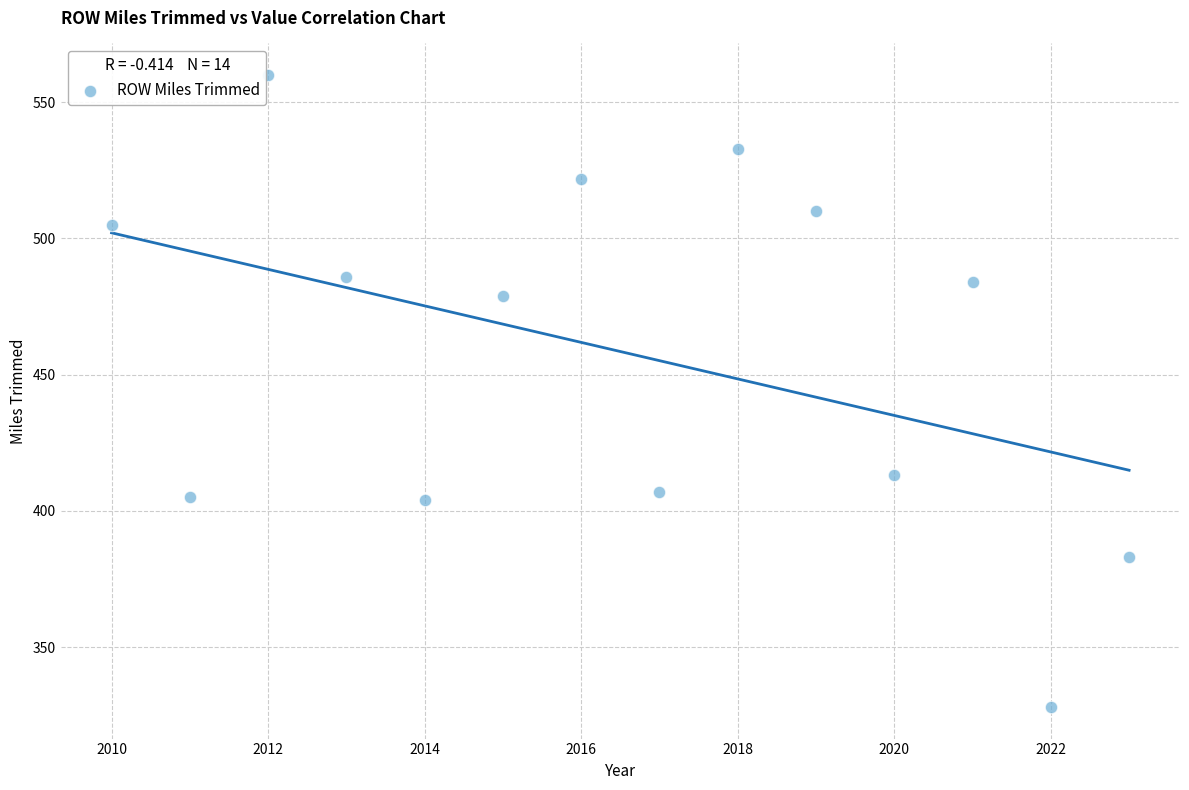

What is the range of Y values (max minus min)?

232